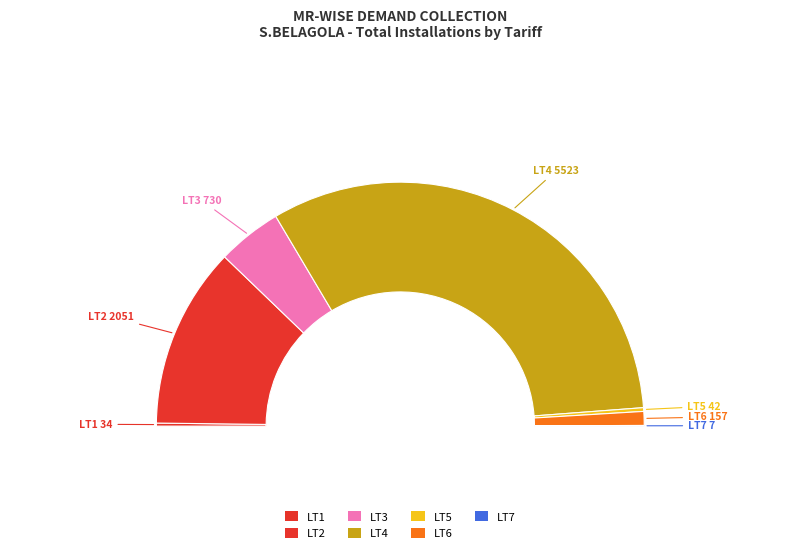

What is the ratio of the value at LT5 to the value at LT3?

0.1